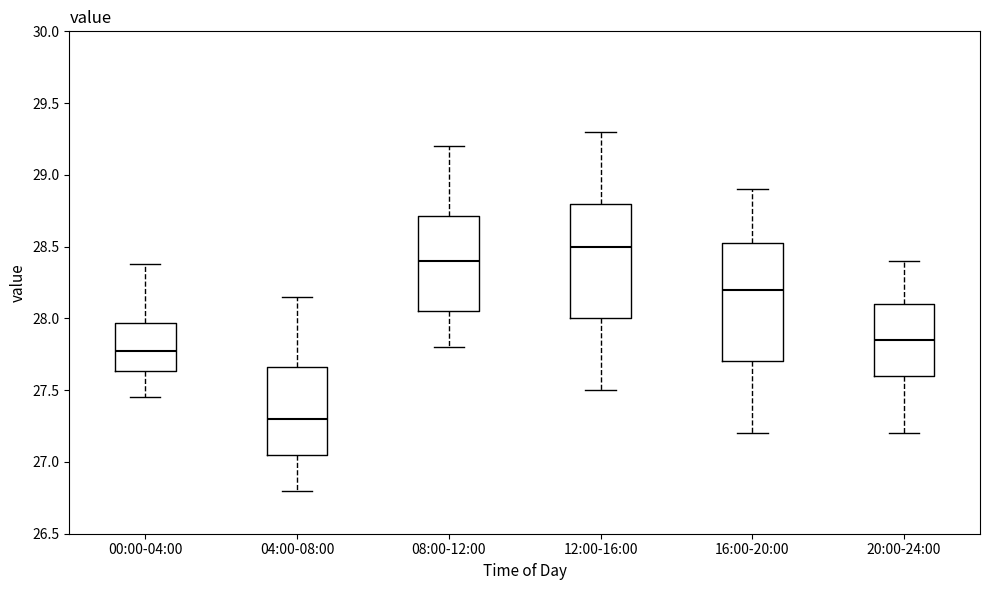

Reading left to right, transcribe this box plot: for each box, give where its median line is, the range the box spans, and where its two whiskers end, as read against the y-axis. The values are not printed on the chart, so give them approximately, as read against the axis.

00:00-04:00: median 27.80, box 27.65 to 27.95, whiskers 27.45 to 28.40
04:00-08:00: median 27.30, box 27.05 to 27.65, whiskers 26.80 to 28.15
08:00-12:00: median 28.40, box 28.05 to 28.70, whiskers 27.80 to 29.20
12:00-16:00: median 28.50, box 28.00 to 28.80, whiskers 27.50 to 29.30
16:00-20:00: median 28.20, box 27.70 to 28.55, whiskers 27.20 to 28.90
20:00-24:00: median 27.85, box 27.60 to 28.10, whiskers 27.20 to 28.40